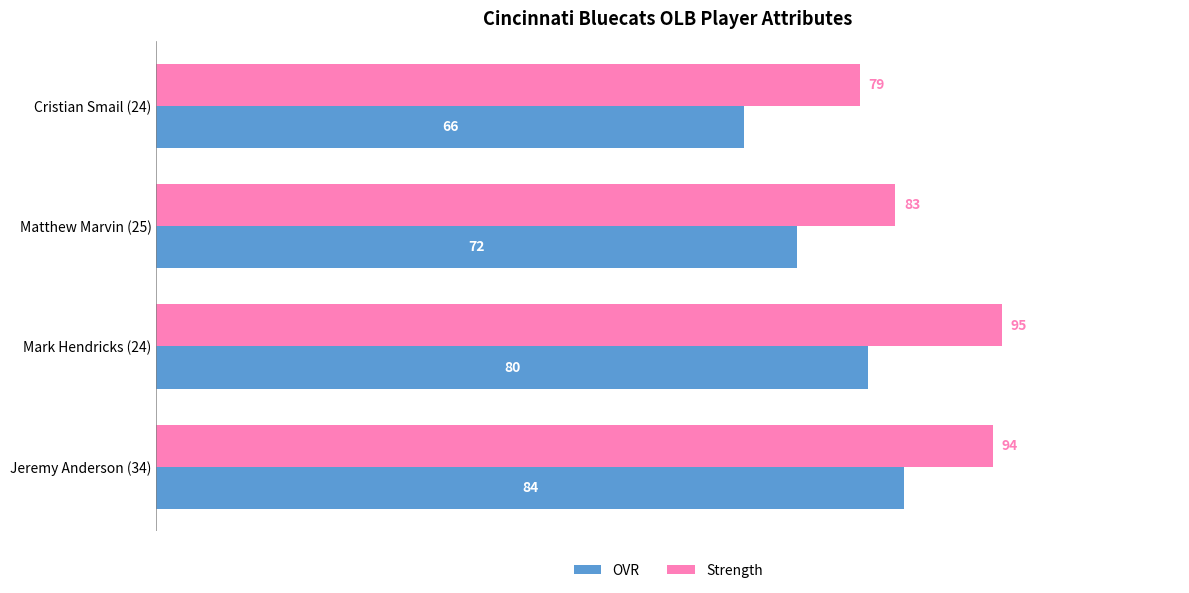

Is it true that OVR equals 72 at Matthew Marvin (25)?

True